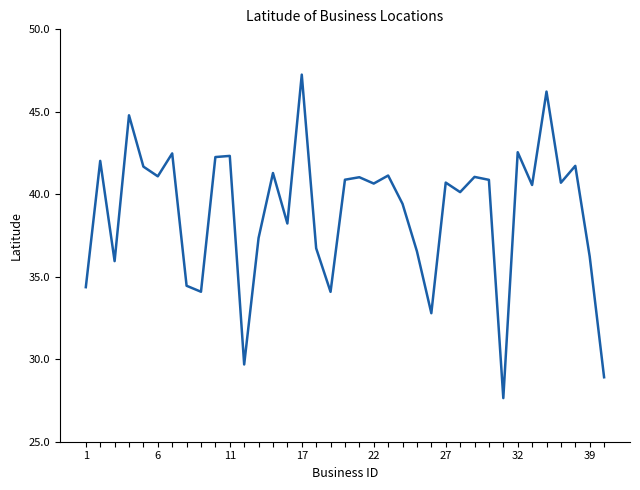

How many interior local valleys (lower than both neighbors) does the data have?

12